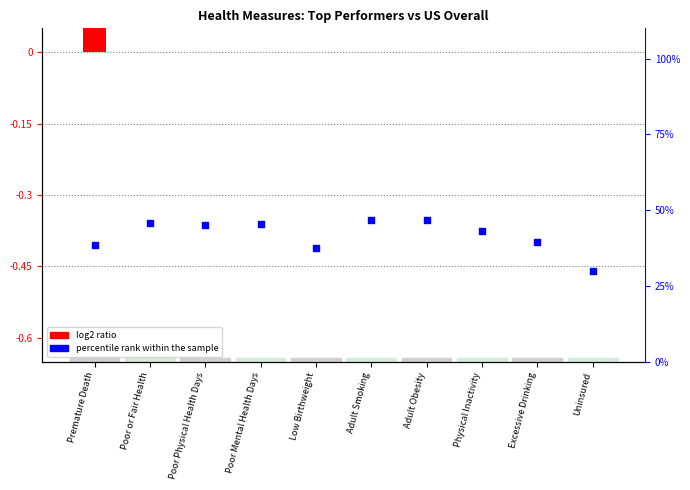

What are all the series names shown in the legend?

log2 ratio, percentile rank within the sample